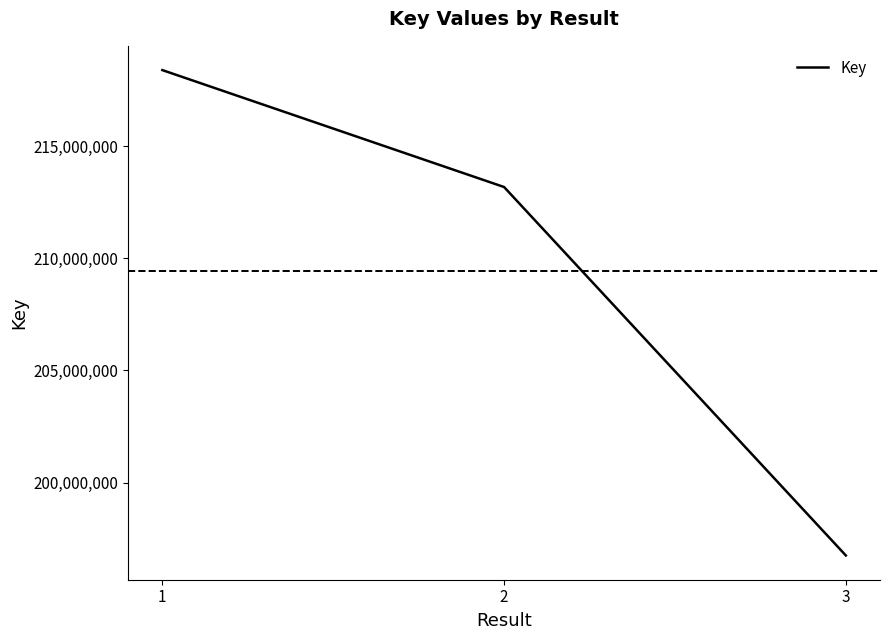

True or false: the data shows 218381827 at 1.

True